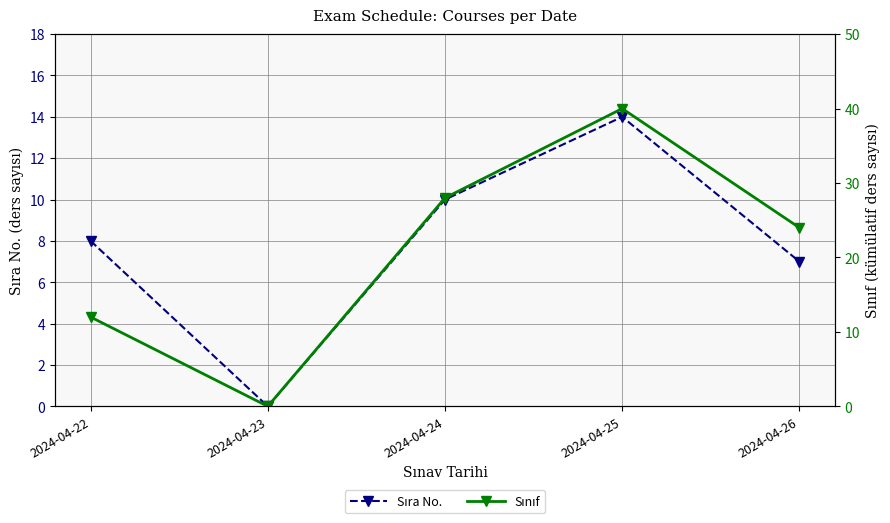

What are all the series names shown in the legend?

Sıra No., Sınıf